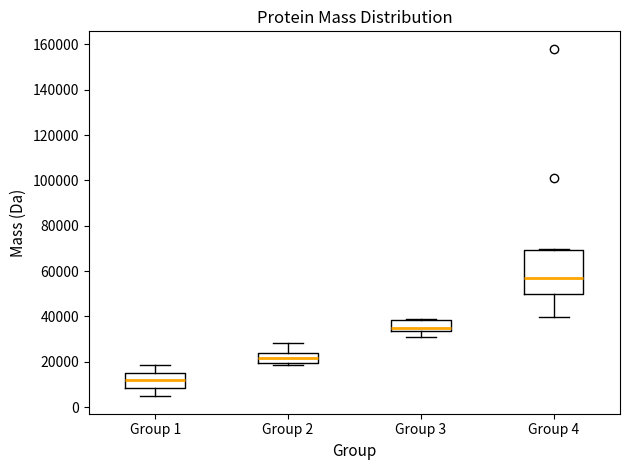

Which box's median line is the lowest?

Group 1